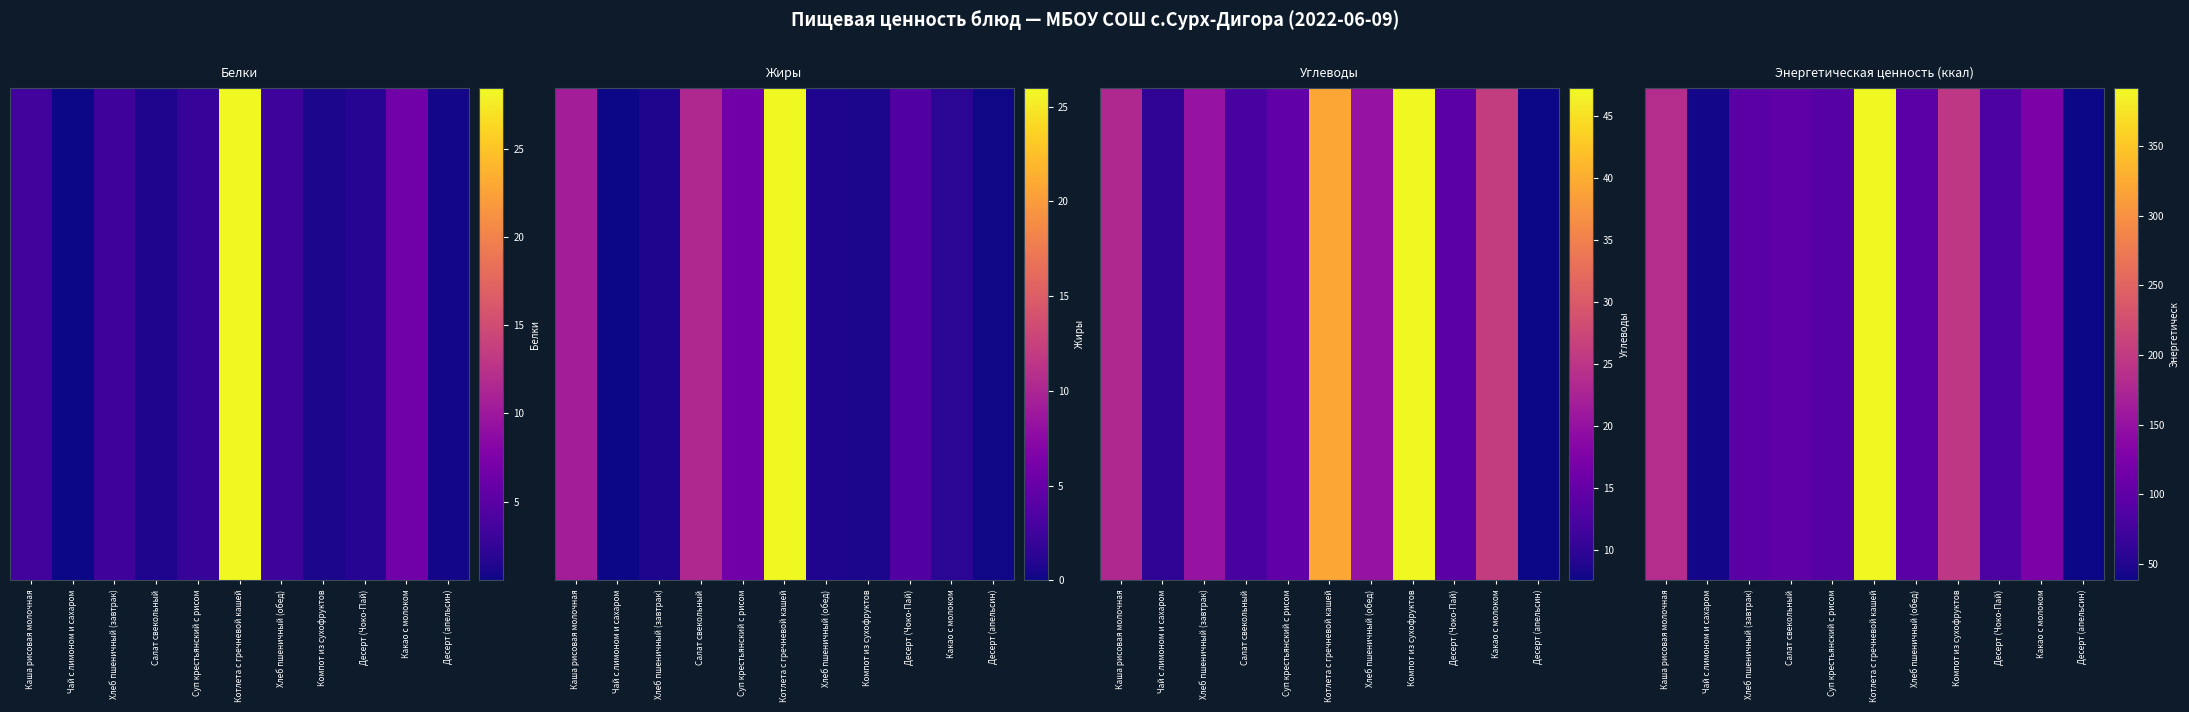

Which label corresponds to the smallest value in the chart?

Десерт (апельсин)